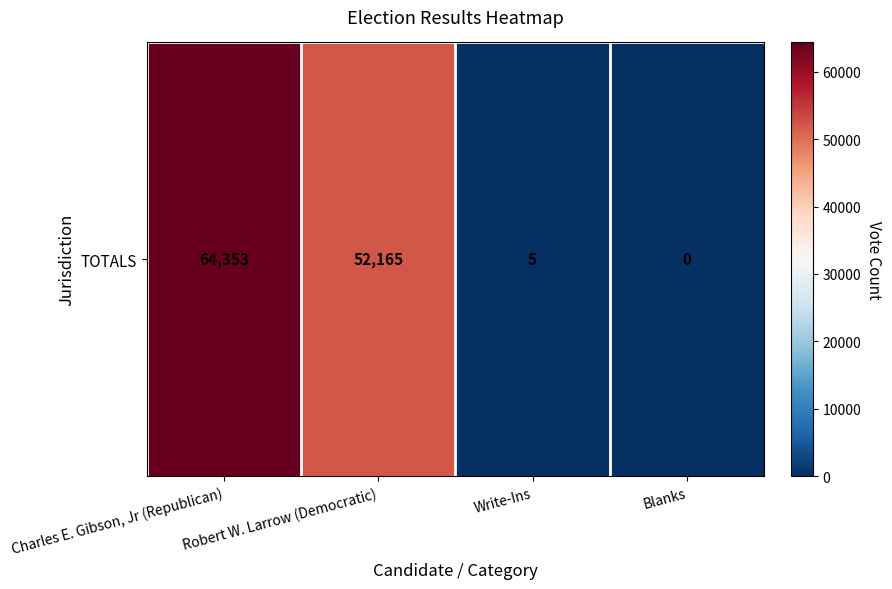

Which category has the highest value across all series?

Charles E. Gibson, Jr (Republican)